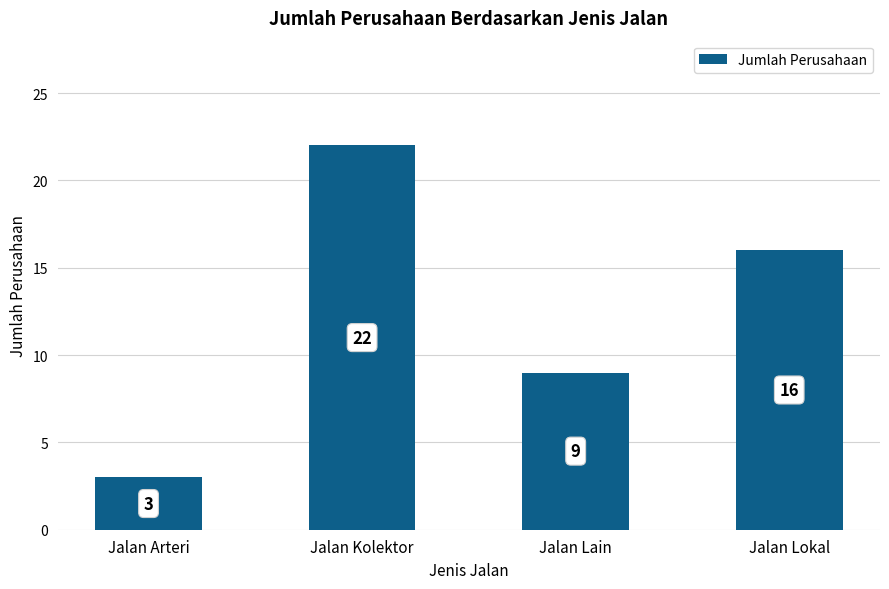

What is the ratio of the value at Jalan Arteri to the value at Jalan Lain?

0.3